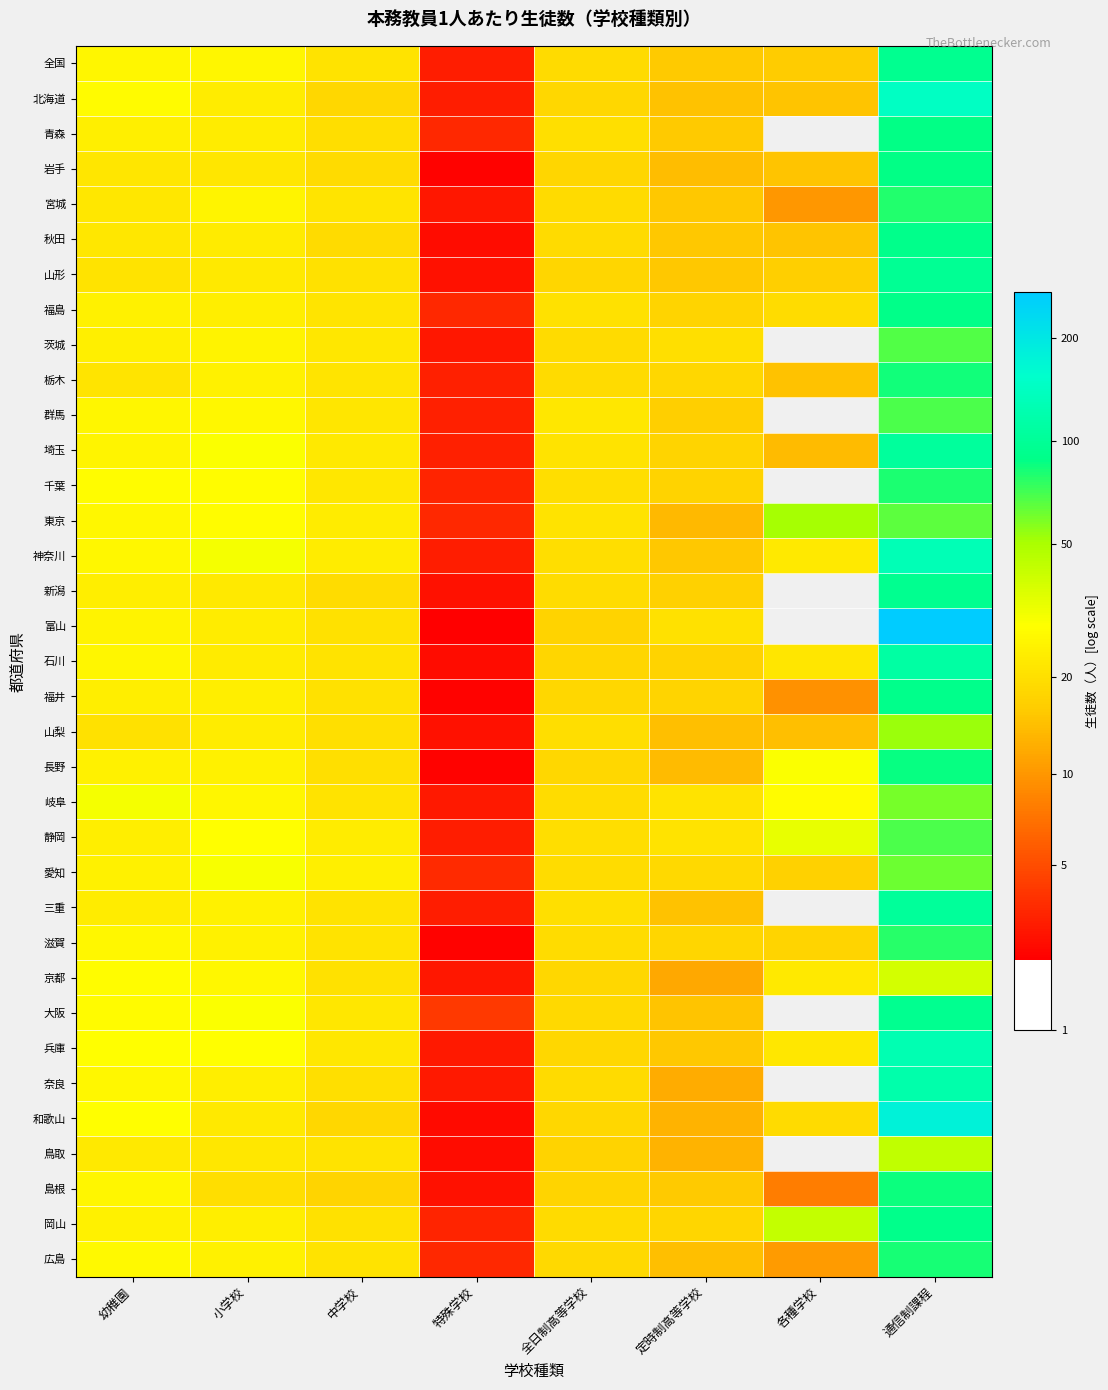

Rank the series at 中学校 from lowest to highest value.

島根, 北海道, 和歌山, 秋田, 岩手, 新潟, 青森, 山梨, 奈良, 長野, 山形, 富山, 福井, 岡山, 京都, 滋賀, 鳥取, 石川, 全国, 岐阜, 三重, 広島, 宮城, 福島, 栃木, 群馬, 大阪, 茨城, 千葉, 兵庫, 埼玉, 神奈川, 静岡, 東京, 愛知